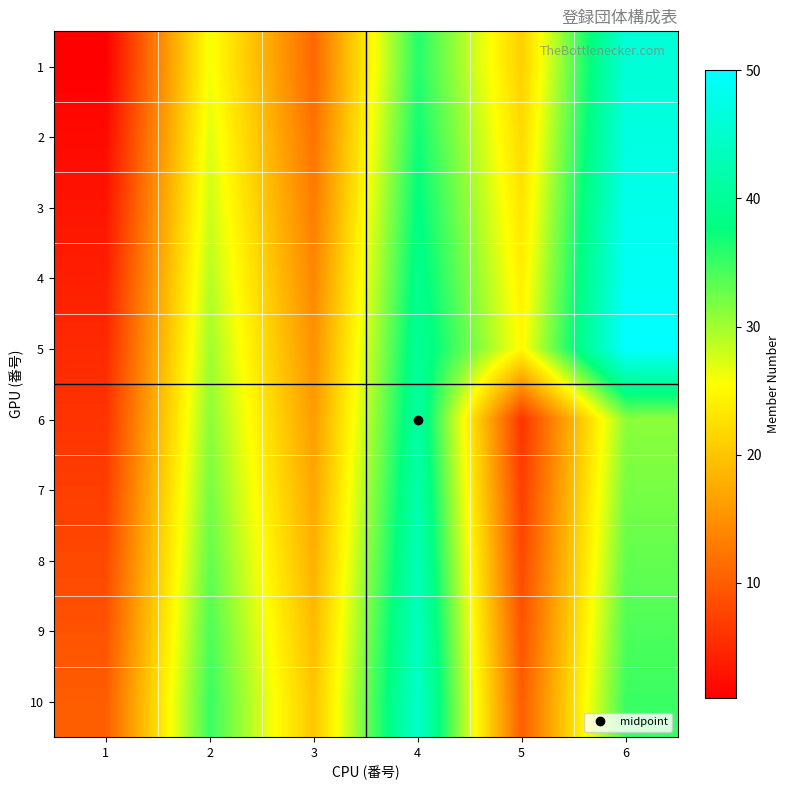

Reading right to left, list all the values displayed in this chart.

1: 6=46	5=21	4=36	3=11	2=26	1=1
2: 6=47	5=22	4=37	3=12	2=27	1=2
3: 6=48	5=23	4=38	3=13	2=28	1=3
4: 6=49	5=24	4=39	3=14	2=29	1=4
5: 6=50	5=25	4=40	3=15	2=30	1=5
6: 6=31	5=6	4=41	3=16	2=31	1=6
7: 6=32	5=7	4=42	3=17	2=32	1=7
8: 6=33	5=8	4=43	3=18	2=33	1=8
9: 6=34	5=9	4=44	3=19	2=34	1=9
10: 6=35	5=10	4=45	3=20	2=35	1=10